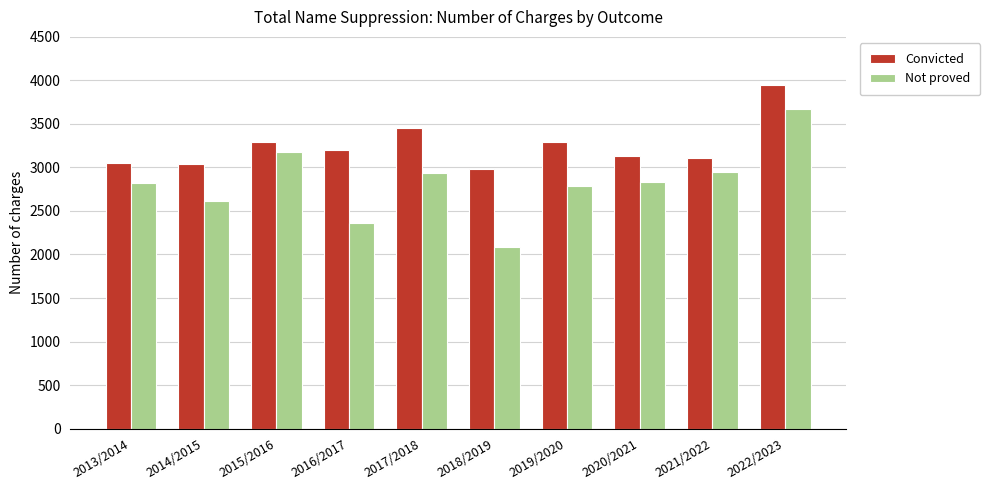

How many categories are shown in the chart?

10